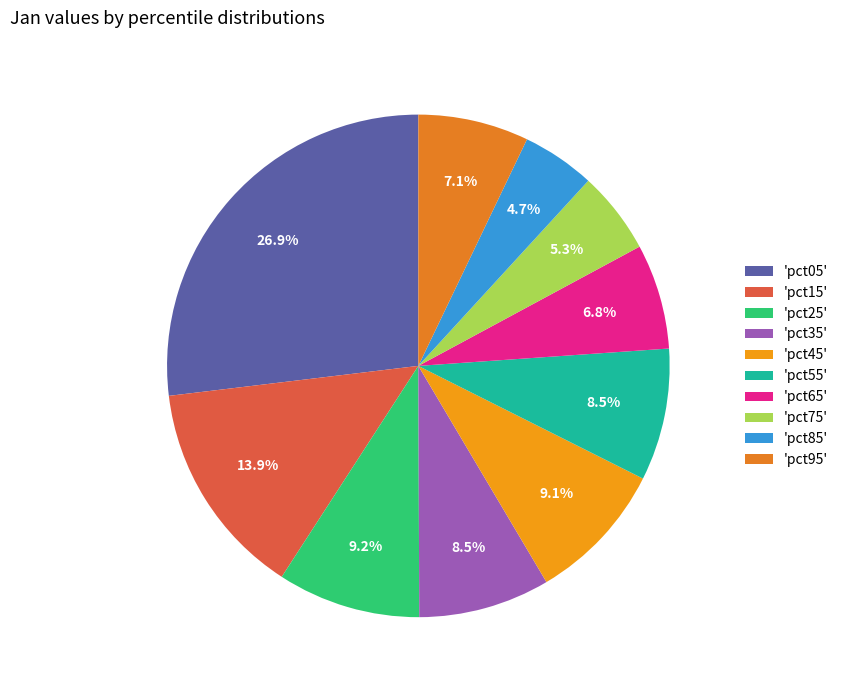

Rank the categories by value from lowest to highest.

pct85, pct75, pct65, pct95, pct35, pct55, pct45, pct25, pct15, pct05